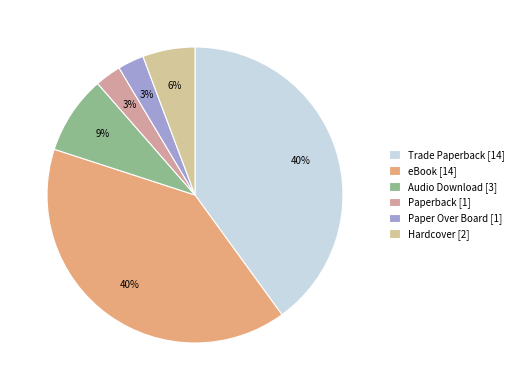

Do Trade Paperback [14] and Paperback [1] together represent more than half of the pie?

No